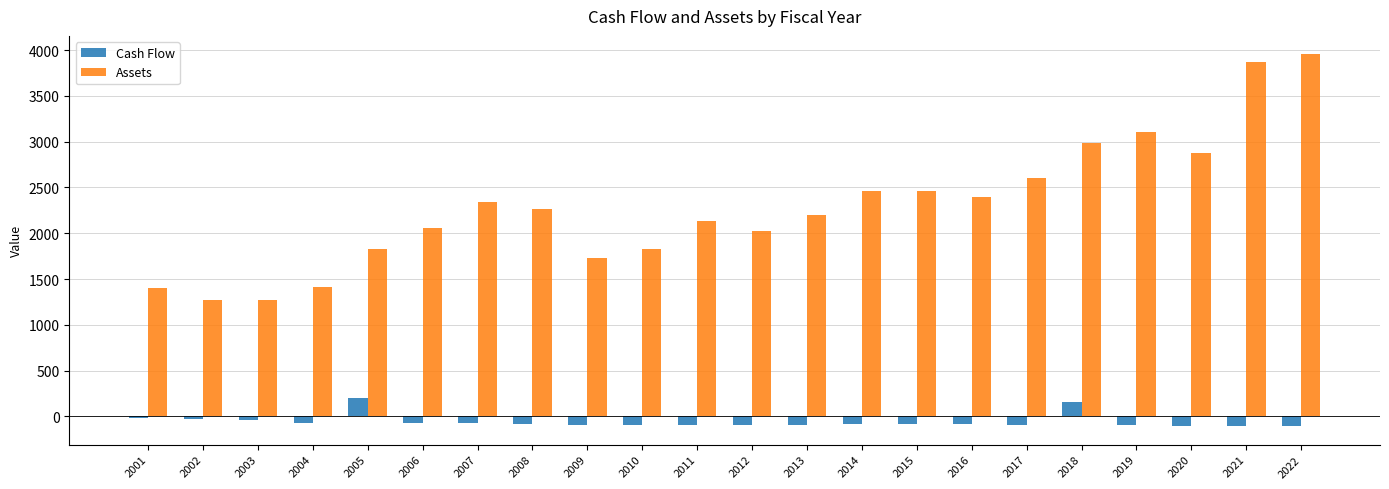

Where does the Cash Flow series first go above -84?

2001